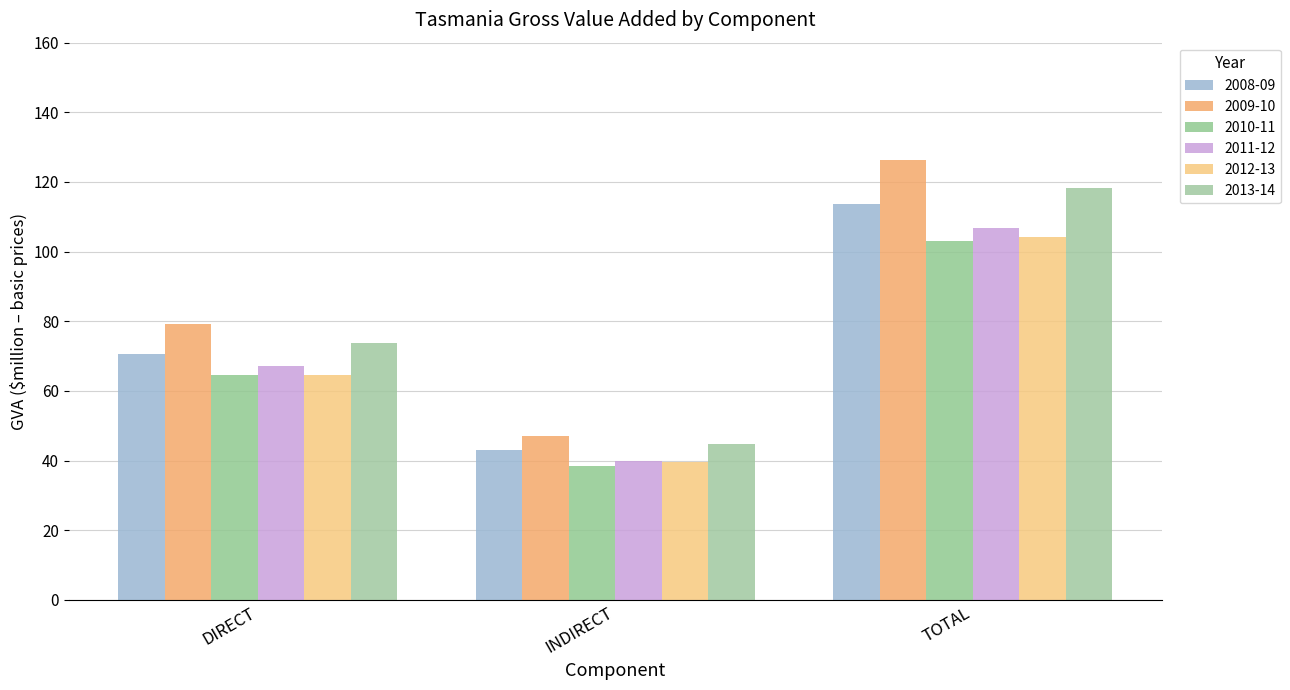

What is the label of the 3rd bar from the right?

DIRECT